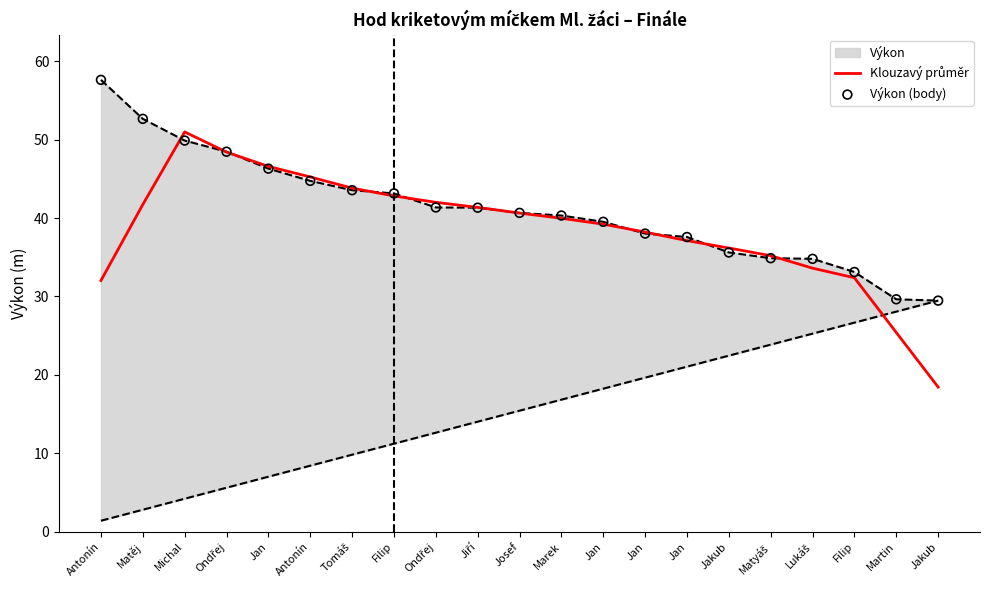

Which series reaches the maximum Y coordinate?

Výkon (body)